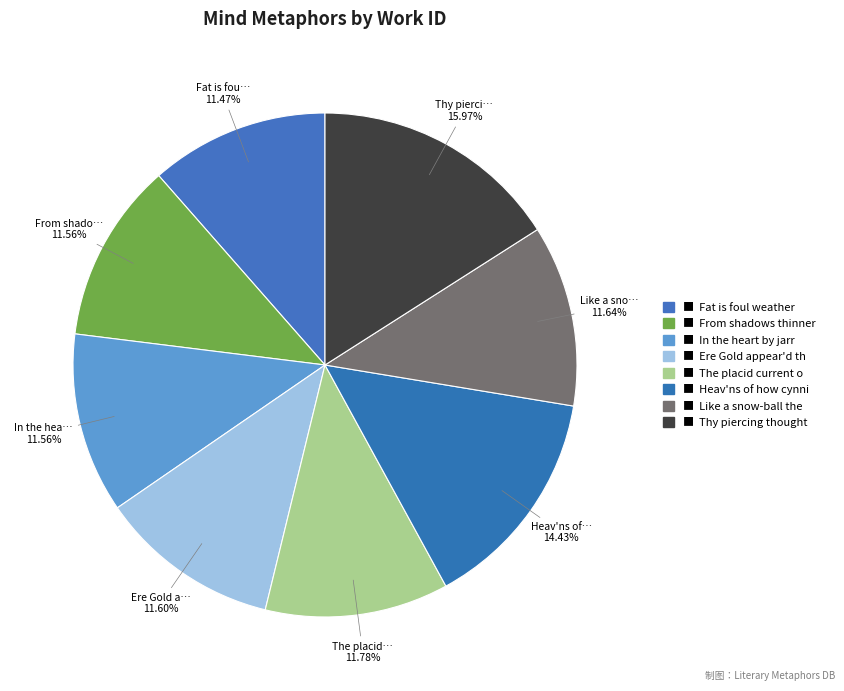

How many slices are in this pie chart?

8